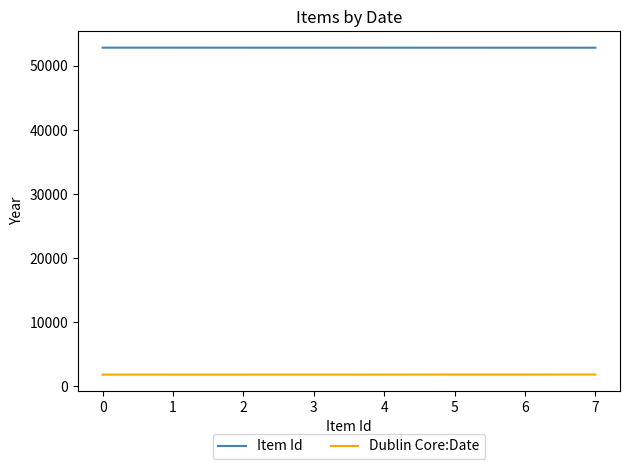

Rank the series by their maximum value, from highest to lowest.

Item Id, Dublin Core:Date